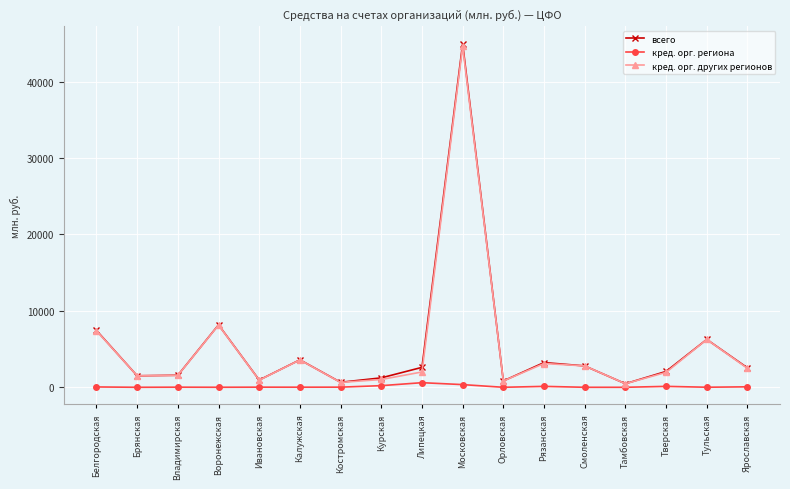

True or false: кред. орг. региона and кред. орг. других регионов cross at least once.

False